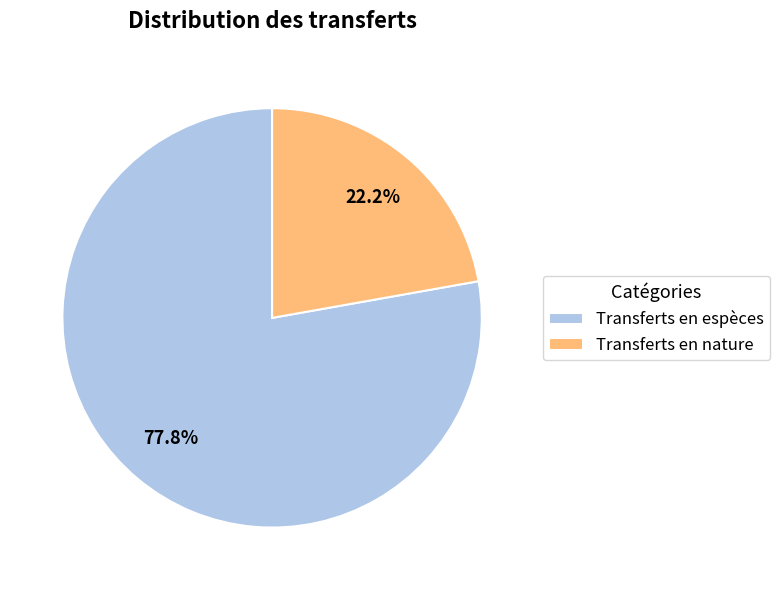

To the nearest percent, what is the average slice percentage?

50%